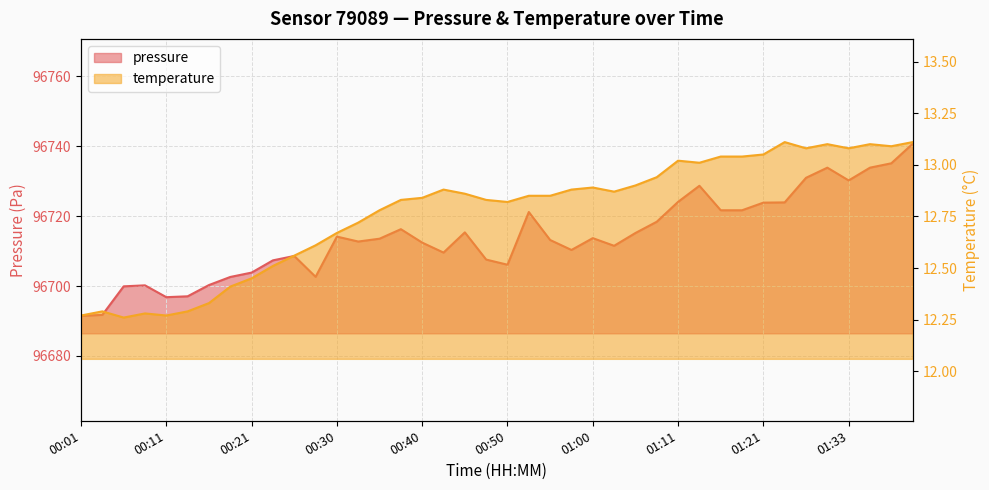

Reading right to left, transcribe all the data shown in this chart.

pressure: 01:43=96740.7	01:38=96735.1	01:35=96733.8	01:33=96730.2	01:31=96733.8	01:28=96730.9	01:26=96723.9	01:21=96723.8	01:18=96721.7	01:16=96721.7	01:13=96728.7	01:11=96724.1	01:08=96718.4	01:05=96715.2	01:03=96711.5	01:00=96713.7	00:57=96710.3	00:55=96713.2	00:52=96721.2	00:50=96706.1	00:47=96707.6	00:45=96715.3	00:42=96709.6	00:40=96712.4	00:38=96716.2	00:35=96713.5	00:33=96712.7	00:30=96714.1	00:28=96702.6	00:25=96708.6	00:23=96707.3	00:21=96703.8	00:18=96702.6	00:16=96700.3	00:13=96697.1	00:11=96696.8	00:08=96700.2	00:06=96699.9	00:04=96691.8	00:01=96691.5
temperature: 01:43=13.1	01:38=13.1	01:35=13.1	01:33=13.1	01:31=13.1	01:28=13.1	01:26=13.1	01:21=13.1	01:18=13.0	01:16=13.0	01:13=13.0	01:11=13.0	01:08=12.9	01:05=12.9	01:03=12.9	01:00=12.9	00:57=12.9	00:55=12.8	00:52=12.8	00:50=12.8	00:47=12.8	00:45=12.9	00:42=12.9	00:40=12.8	00:38=12.8	00:35=12.8	00:33=12.7	00:30=12.7	00:28=12.6	00:25=12.6	00:23=12.5	00:21=12.4	00:18=12.4	00:16=12.3	00:13=12.3	00:11=12.3	00:08=12.3	00:06=12.3	00:04=12.3	00:01=12.3